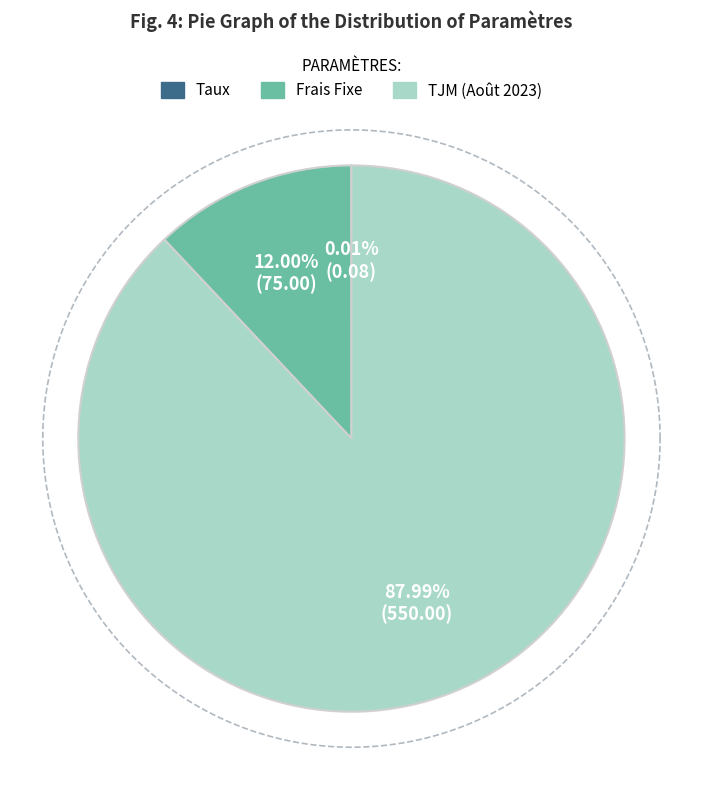

Is there any slice that represents more than half of the pie?

Yes